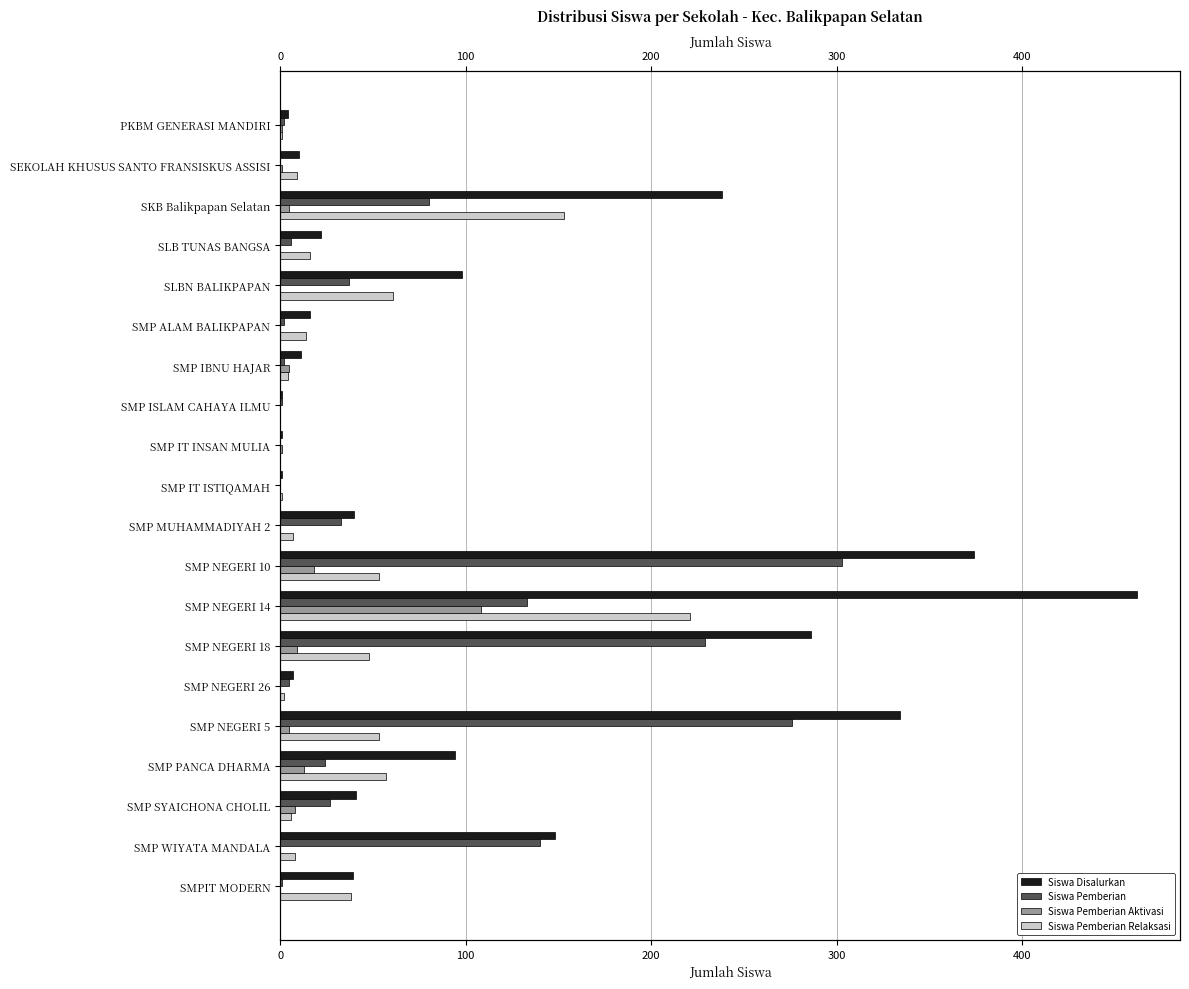

Which has a higher value, SMP NEGERI 14 or SMP NEGERI 10?

SMP NEGERI 14